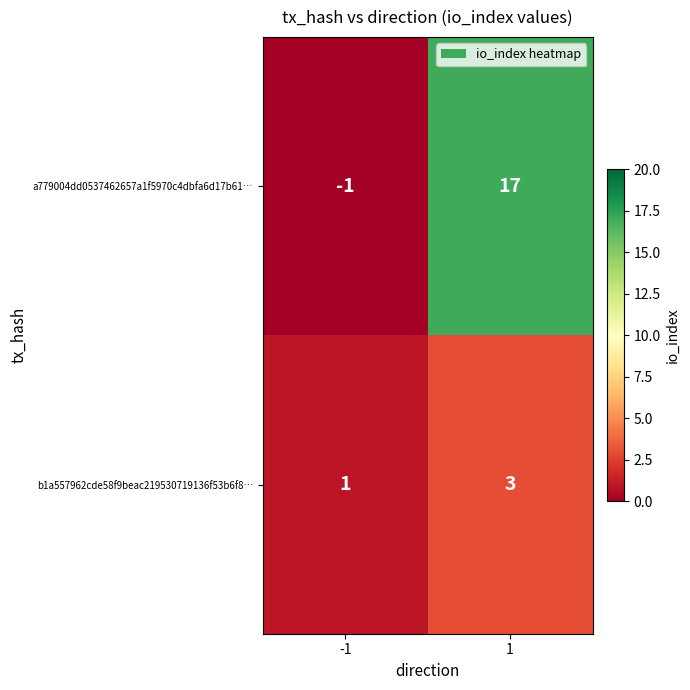

Reading left to right, transcribe all the data shown in this chart.

a779004dd0537462657a1f5970c4dbfa6d17b61…: -1=-1	1=17
b1a557962cde58f9beac219530719136f53b6f8…: -1=1	1=3